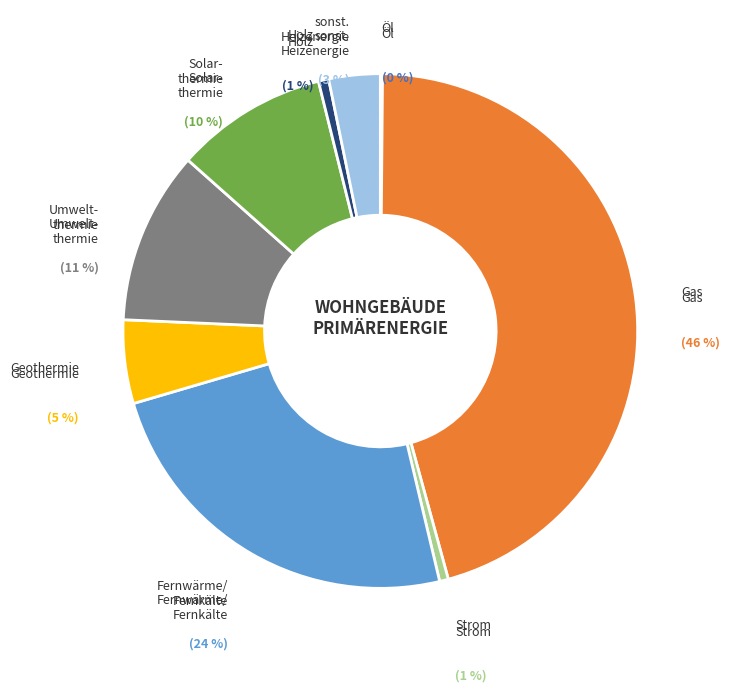

To the nearest percent, what percentage of the pie is Strom?

1%